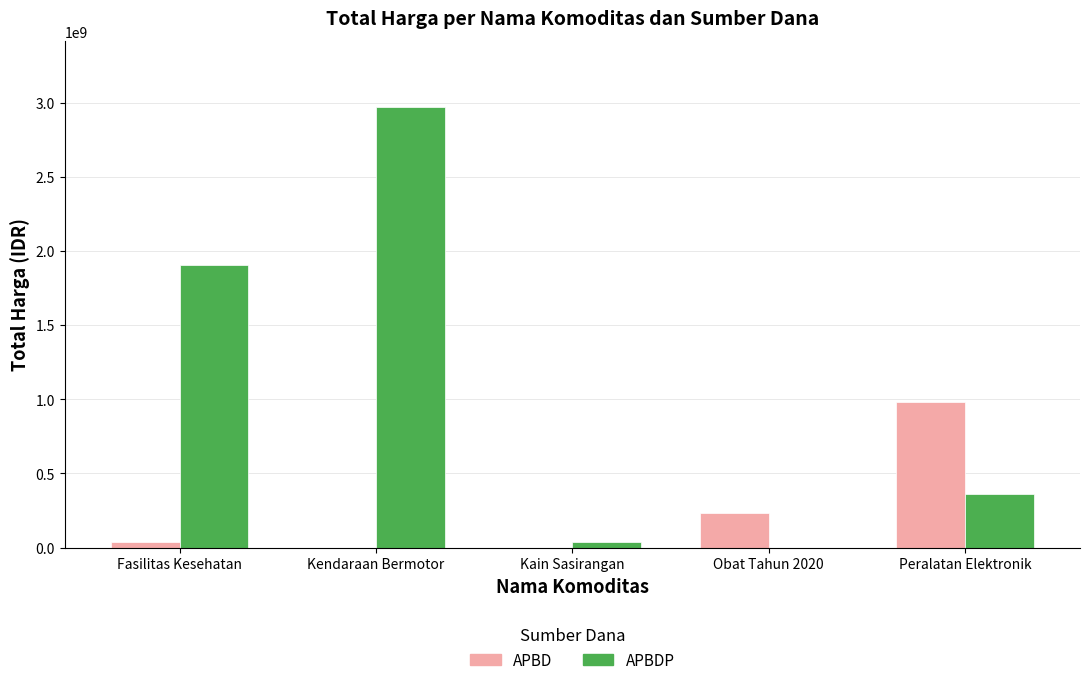

Which series has the largest total across all categories?

APBDP